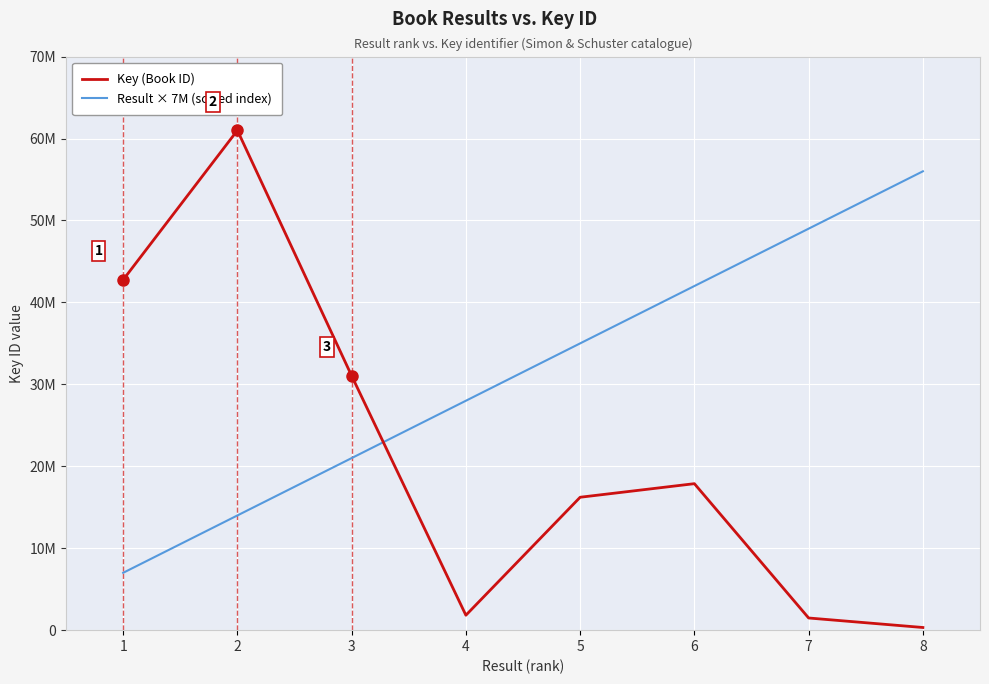

Does the chart have visible grid lines?

Yes